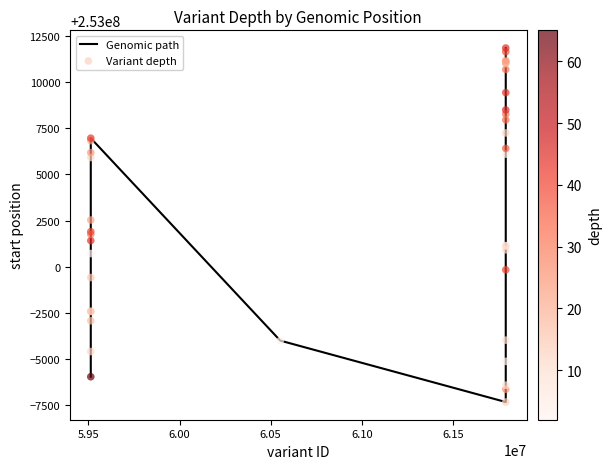

What is the minimum value shown in the chart?

252992684